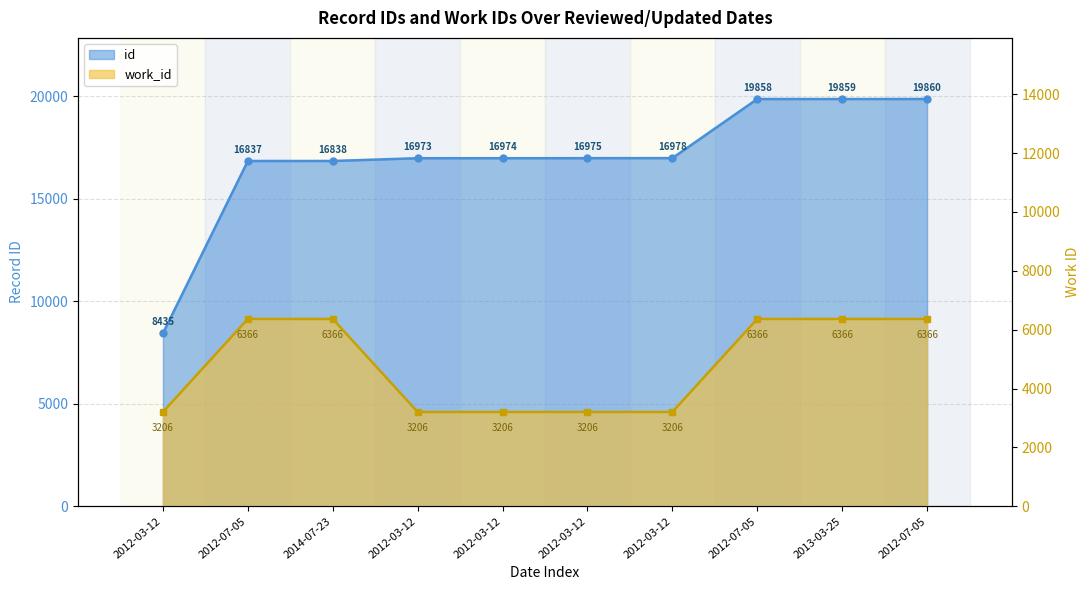

Does the chart display data point markers on the line(s)?

Yes